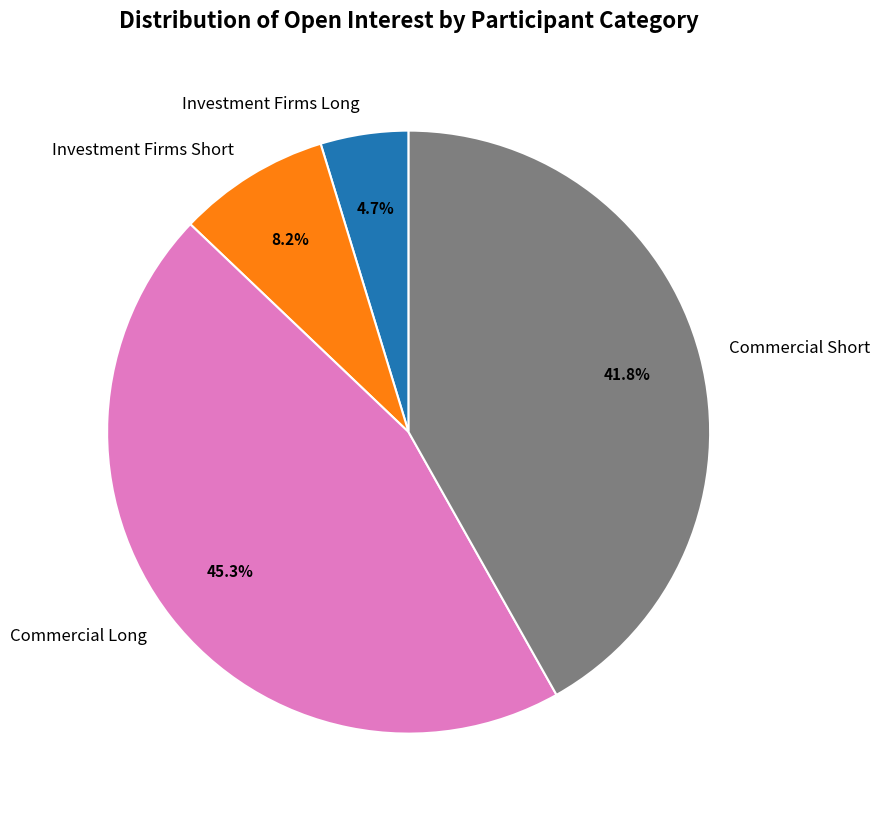

Between Commercial Short and Investment Firms Long, which is larger?

Commercial Short